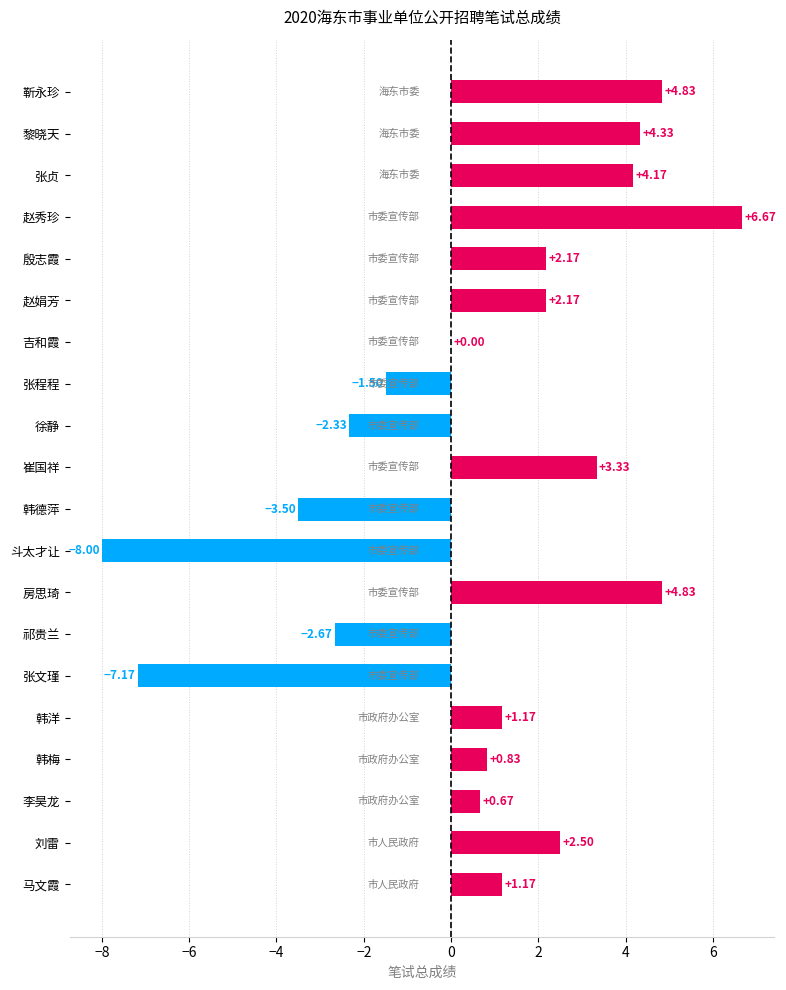

What is the maximum value shown in the chart?

6.7